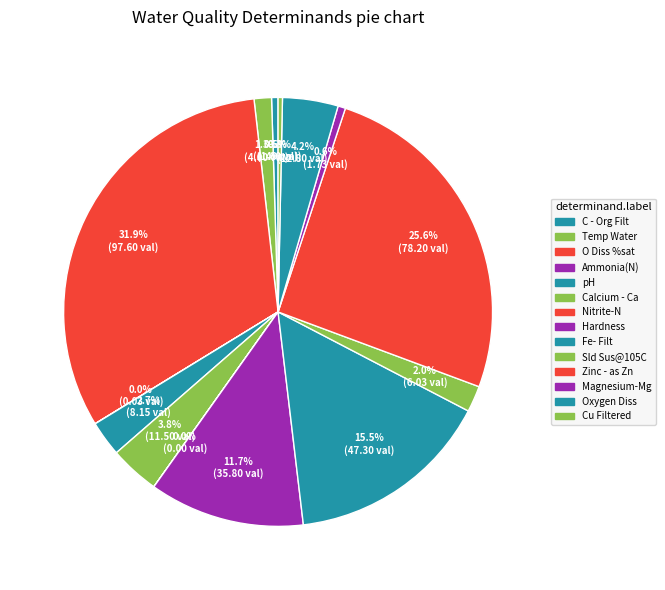

To the nearest percent, what is the difference between the pH and Fe- Filt slice percentages?

13%